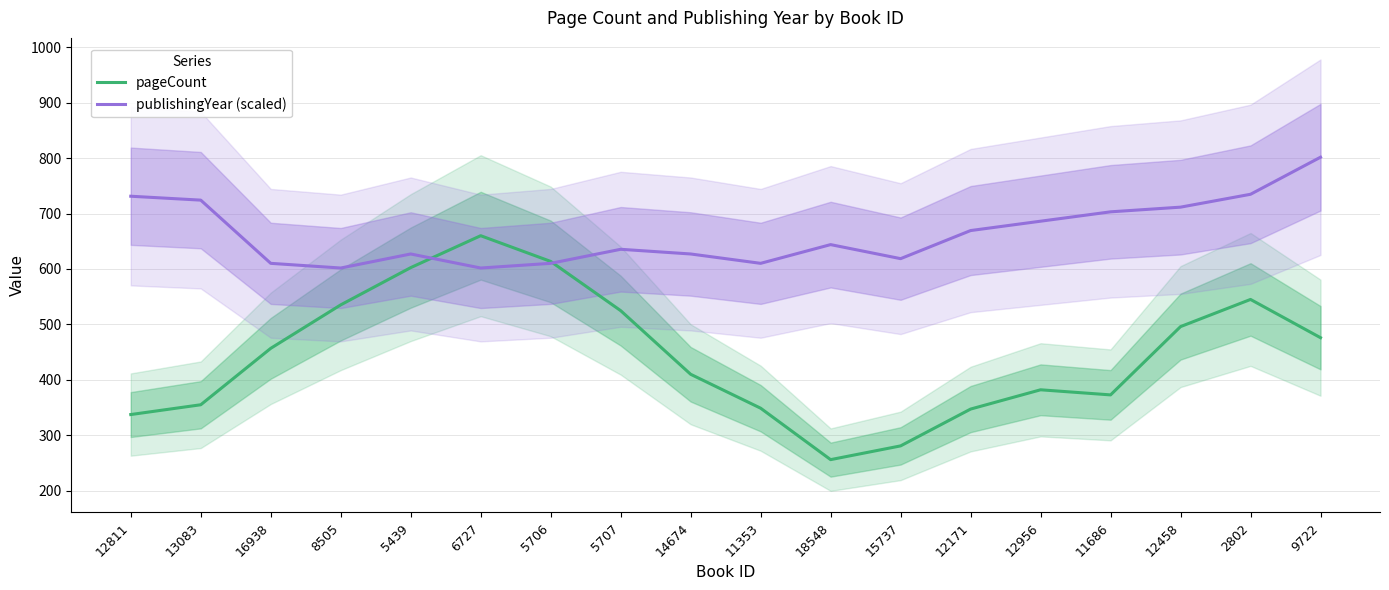

What is the difference between the pageCount values at 14674 and 5439?

192.4